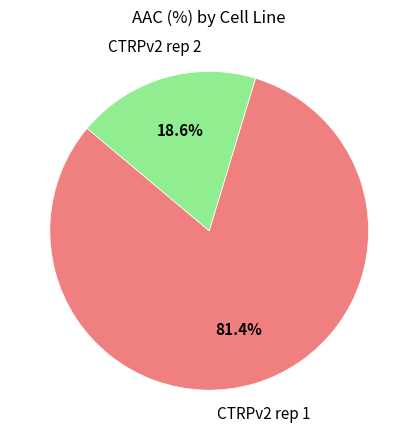

Is there a majority slice in this chart?

Yes